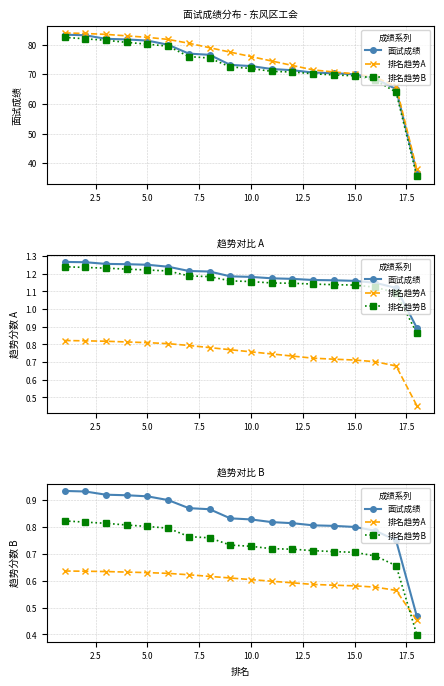

What is the approximate value of 排名趋势B at 15.0?

0.7